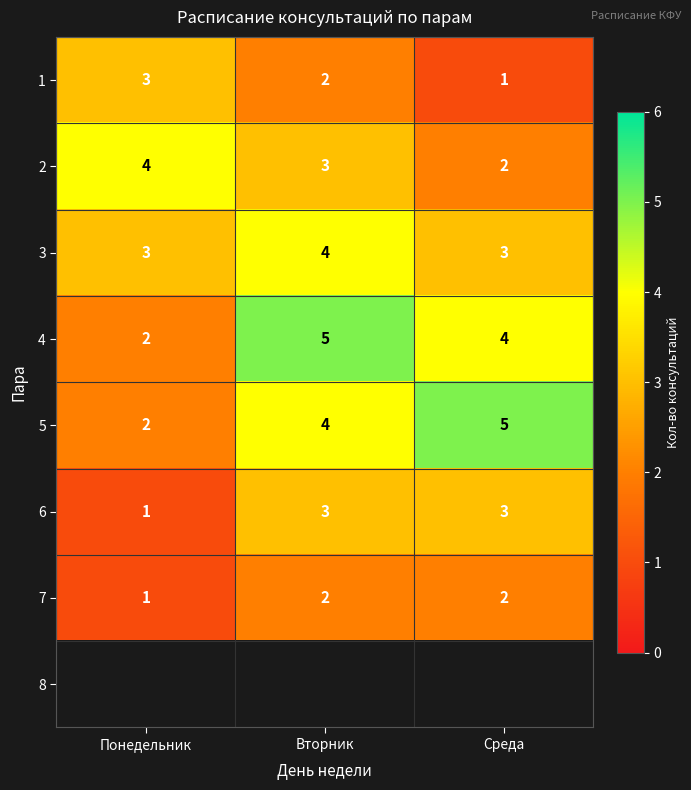

Is it true that 4 equals 3.0 at Понедельник?

False